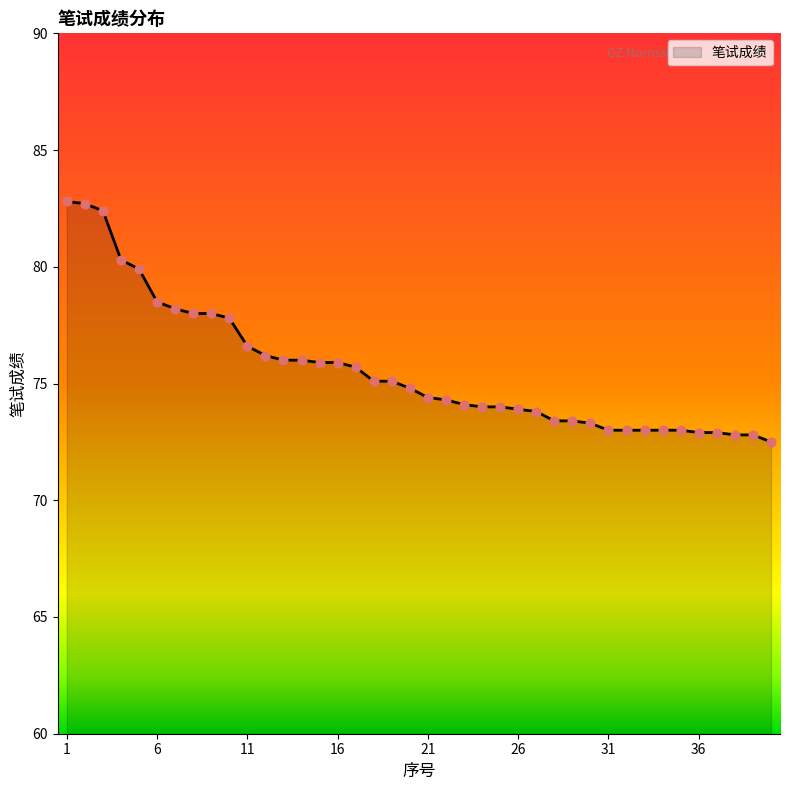

What is the minimum value shown in the chart?

72.5